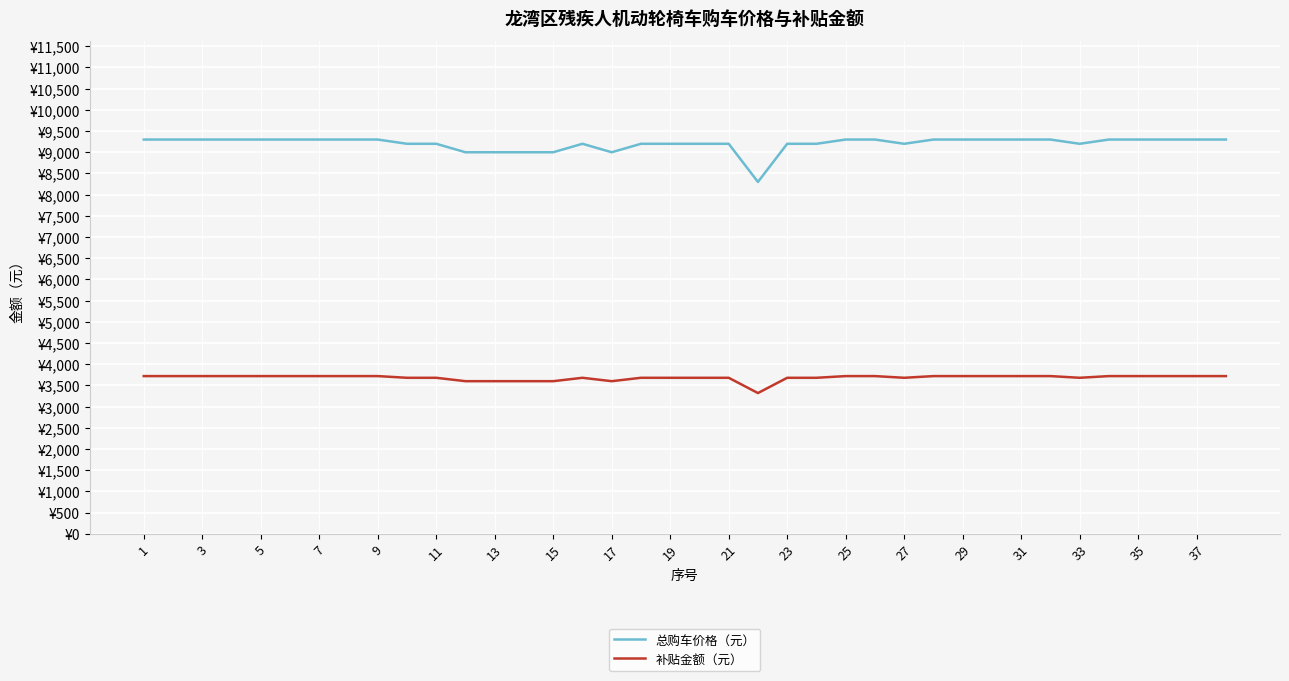

What are all the series names shown in the legend?

总购车价格（元）, 补贴金额（元）